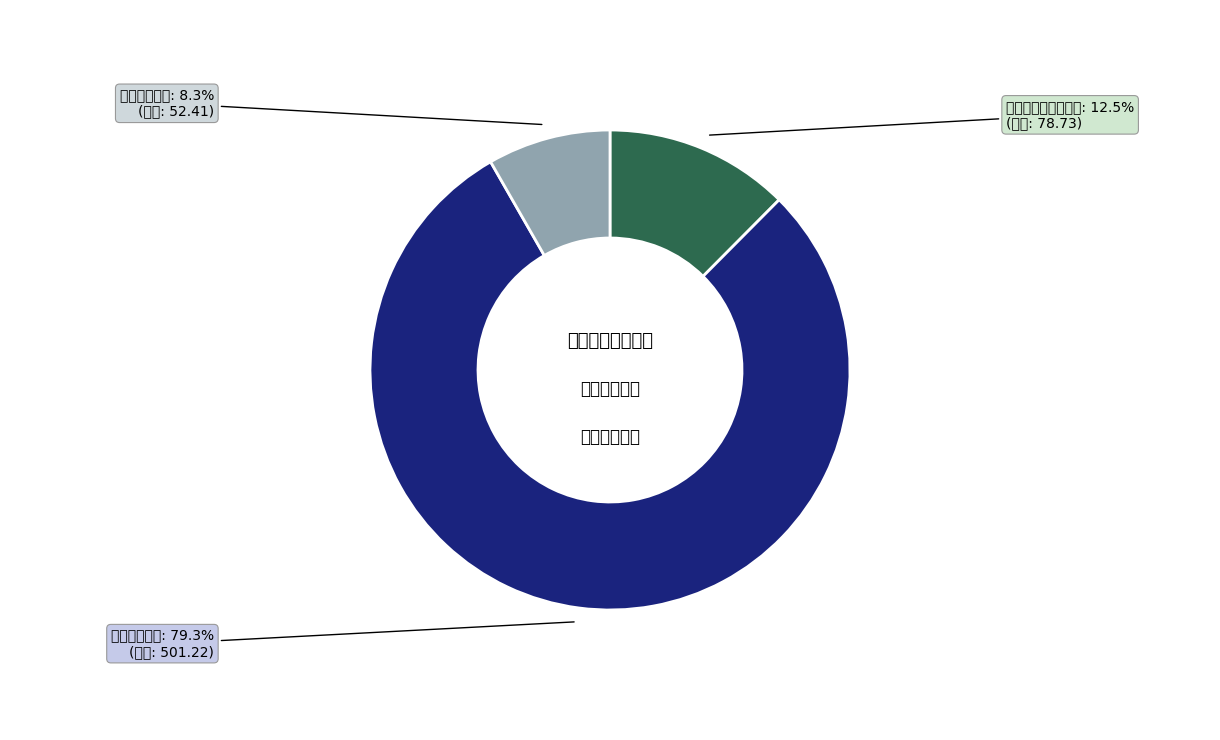

To the nearest percent, what is the average slice percentage?

33%